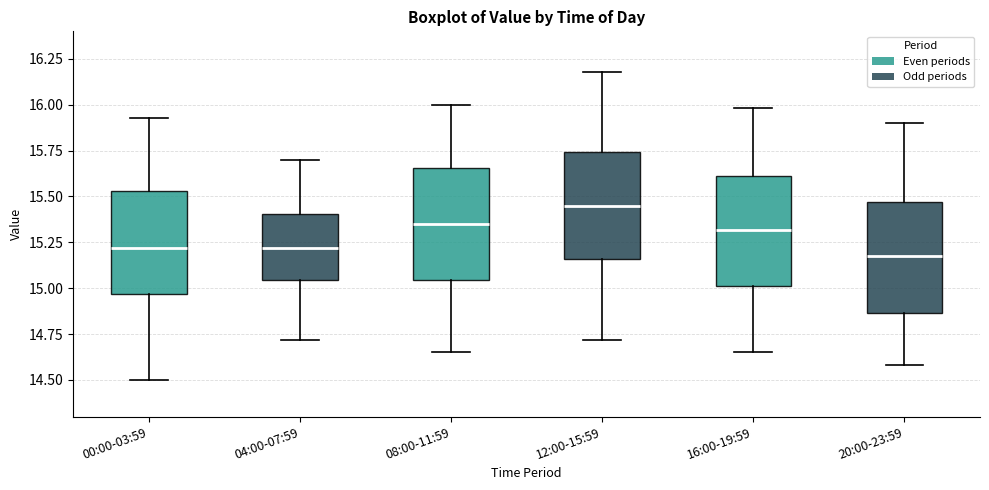

Where is the lower edge of the box for 20:00-23:59 on the y-axis? The values are not printed on the chart, so give them approximately, as read against the axis.

14.85